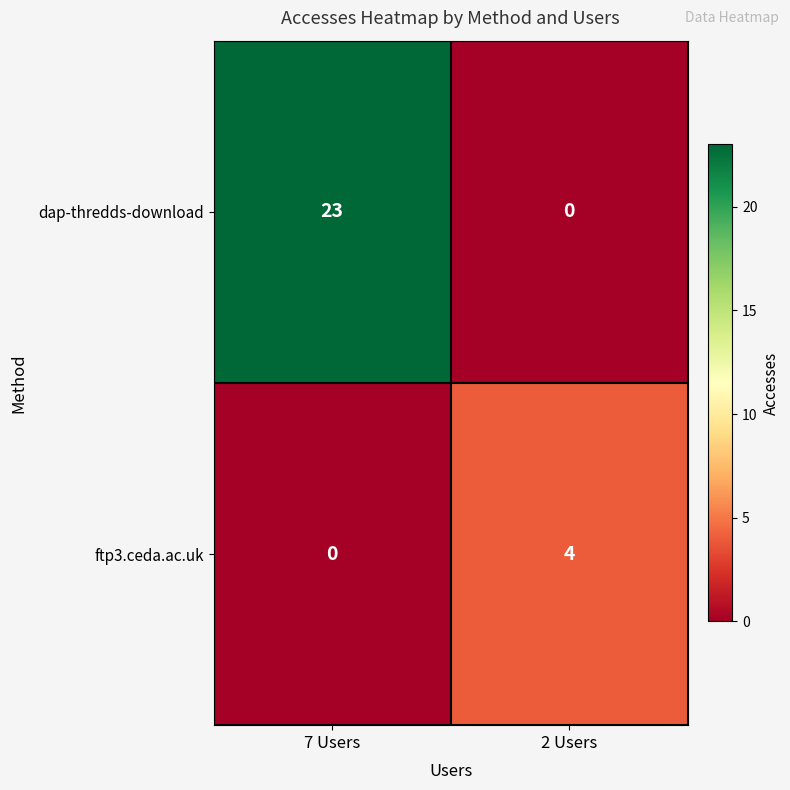

What is the average value of the dap-thredds-download series?

12